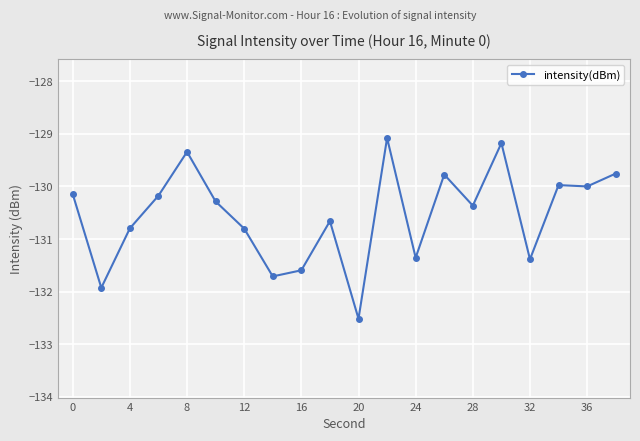

How many categories are shown in the chart?

20